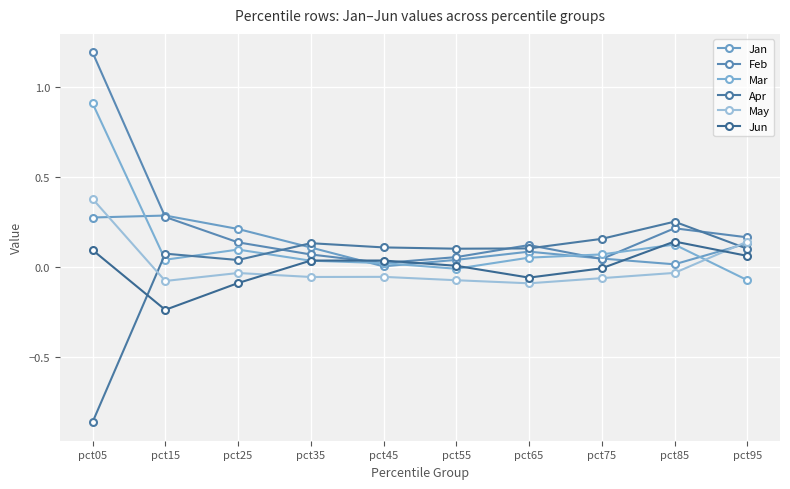

At how many categories does at least one series exceed 0?

10